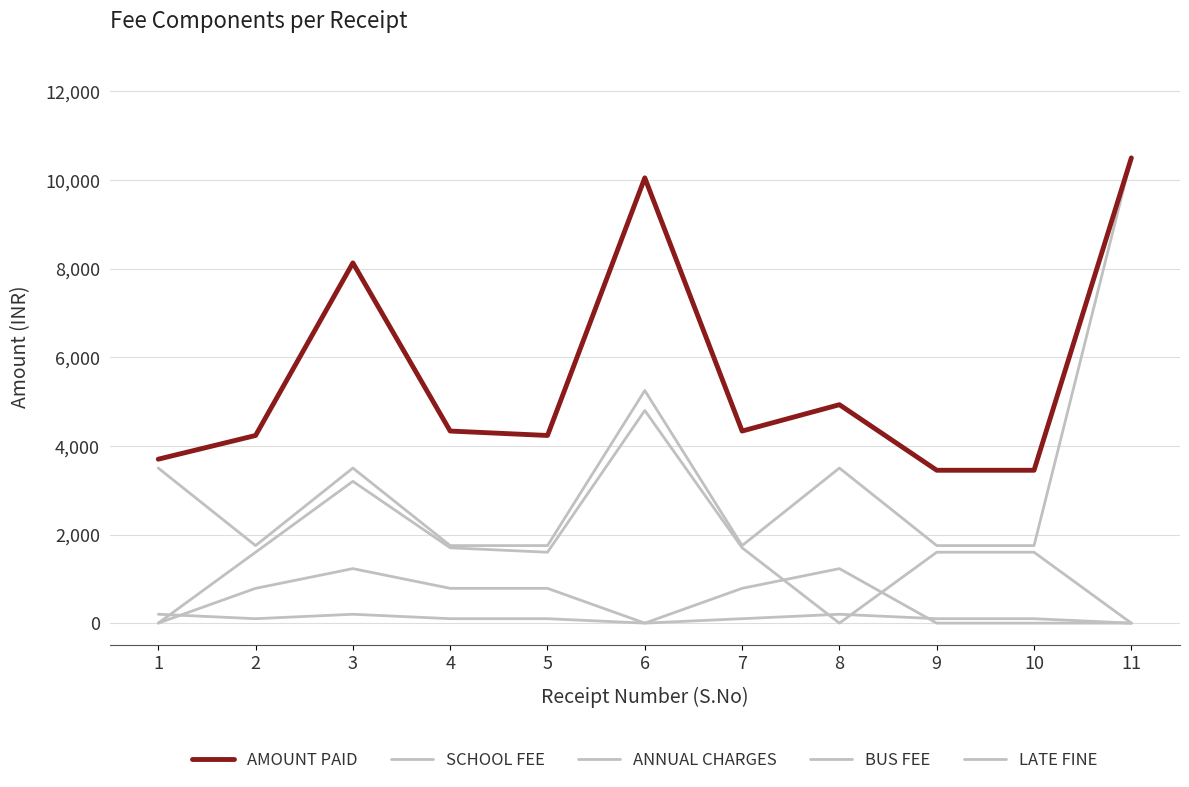

Where does the ANNUAL CHARGES series first go above 785?

3